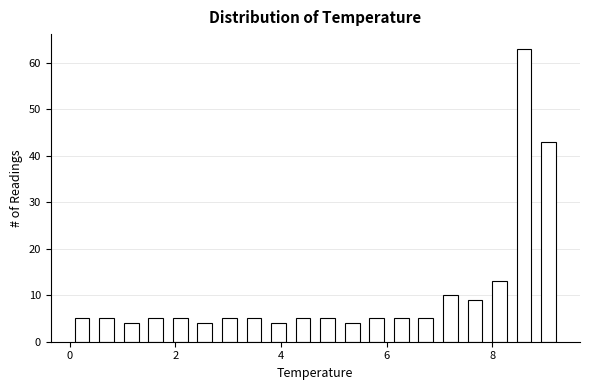

Around what value on the x-axis is the tallest bar? Give the approximate position of its centre, as read against the axis.

8.6